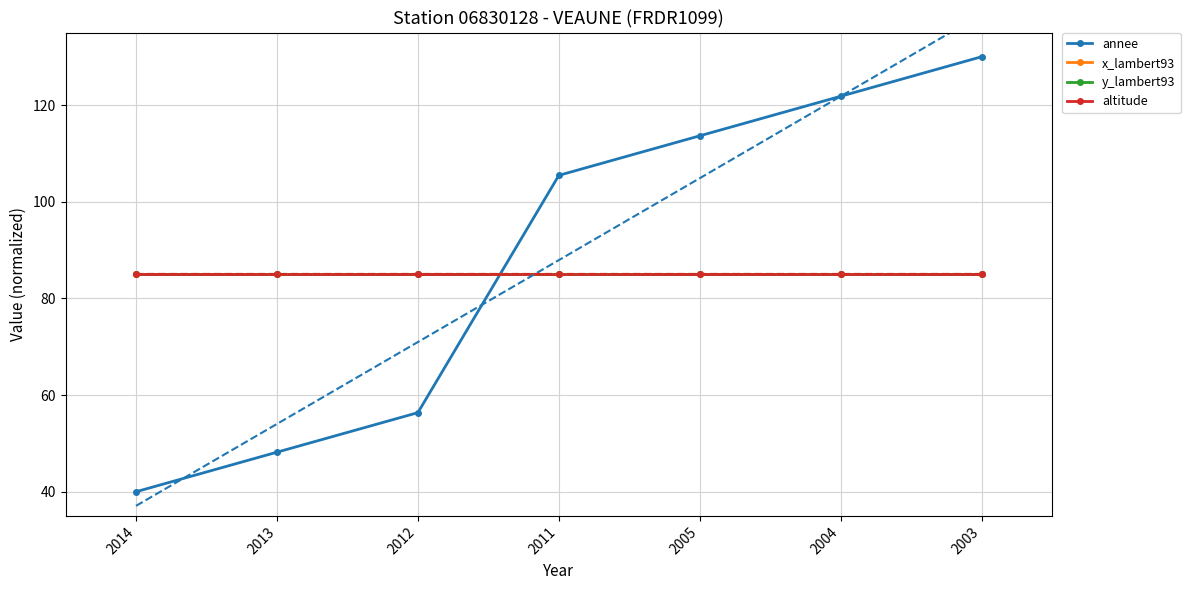

List the labels in order of altitude value, smallest first.

2014, 2013, 2012, 2011, 2005, 2004, 2003